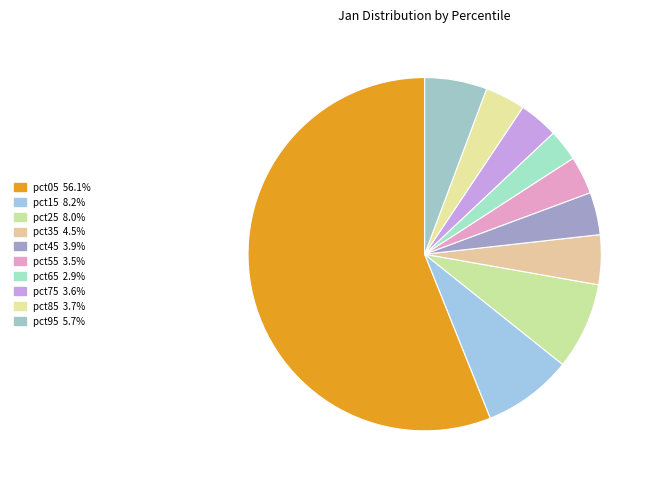

Which category has the smallest portion of the pie?

pct65